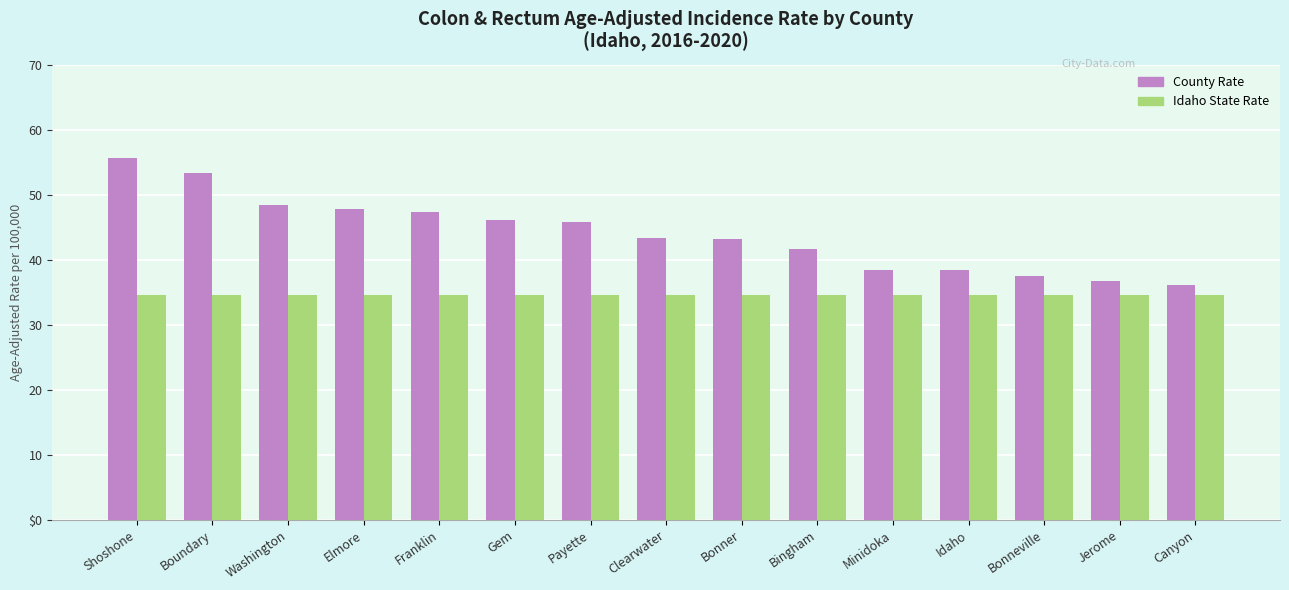

The value of County Rate at Washington is 65.8. True or false?

False